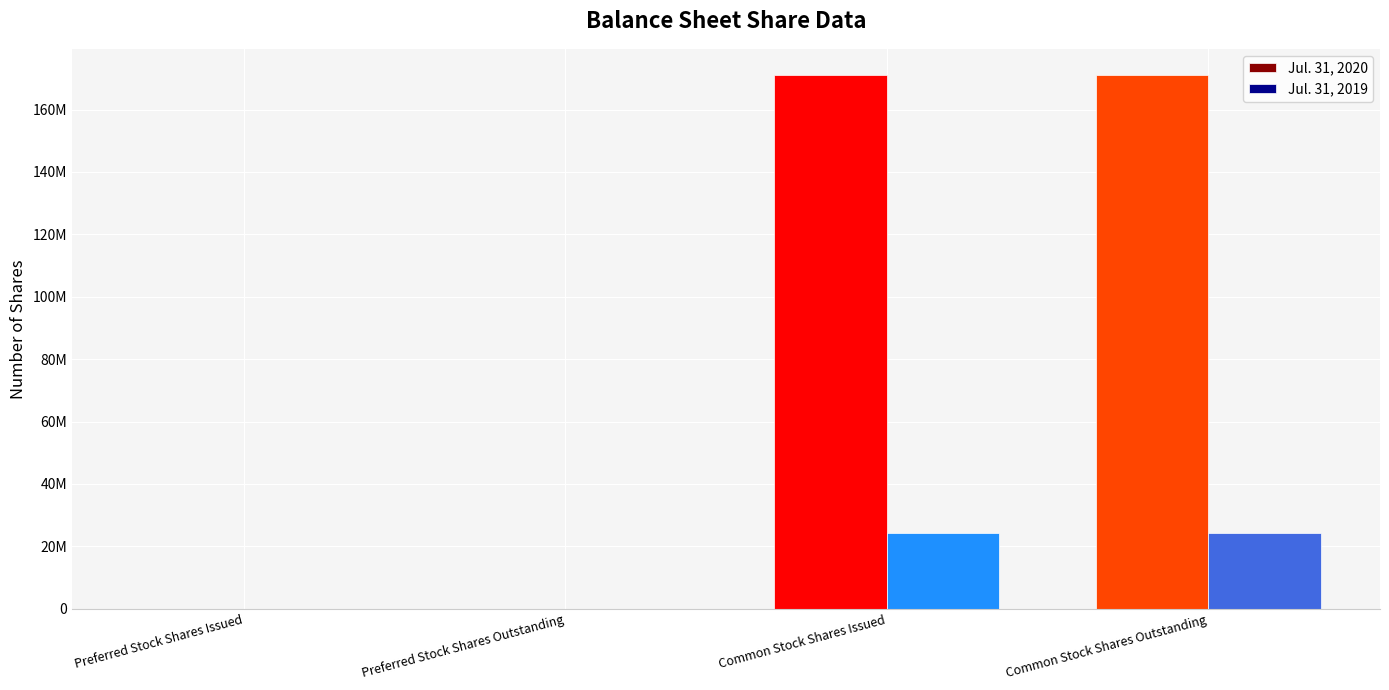

What is the sum of the Jul. 31, 2019 values at Preferred Stock Shares Issued and Common Stock Shares Issued?

24319935